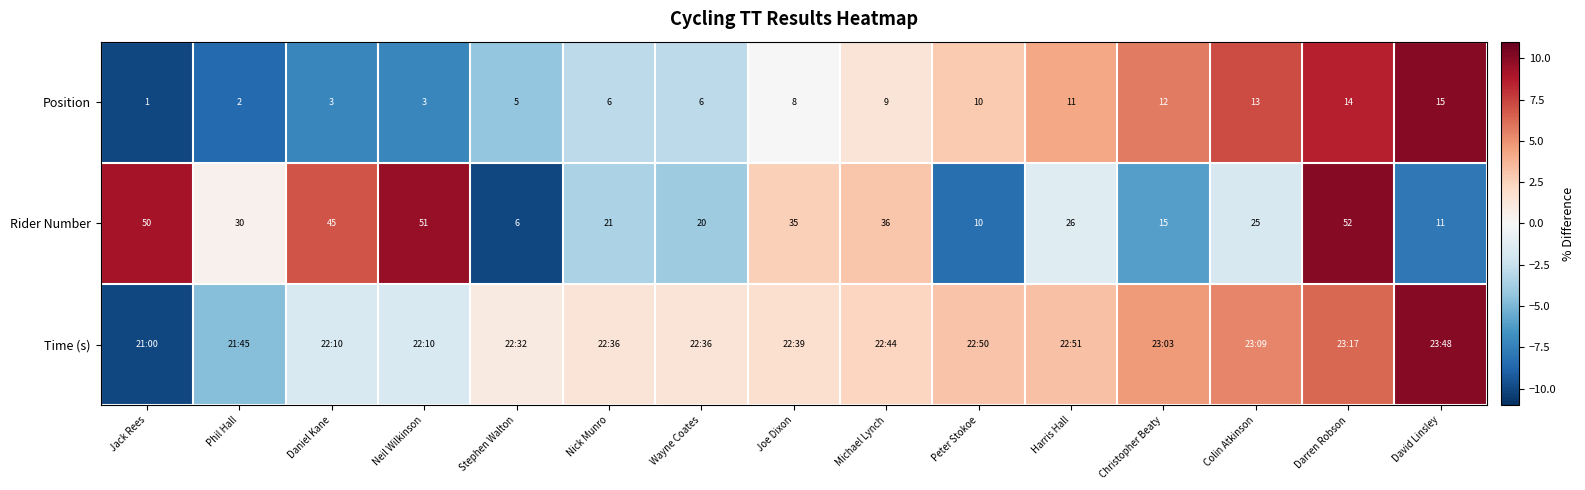

What is the total value across all series at Wayne Coates?

-5.3